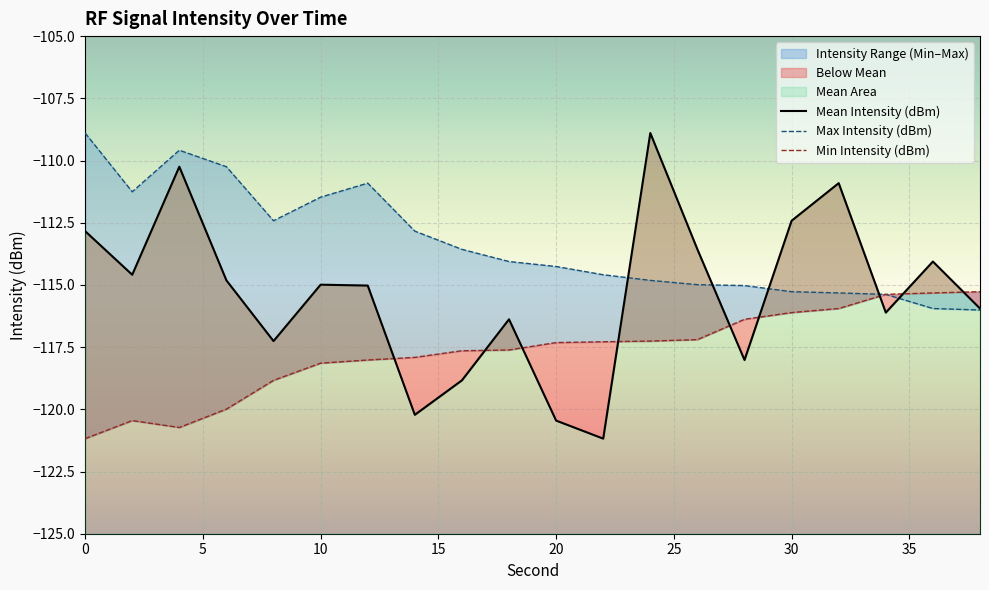

How many data points in Mean Intensity (dBm) are less than -114?

14